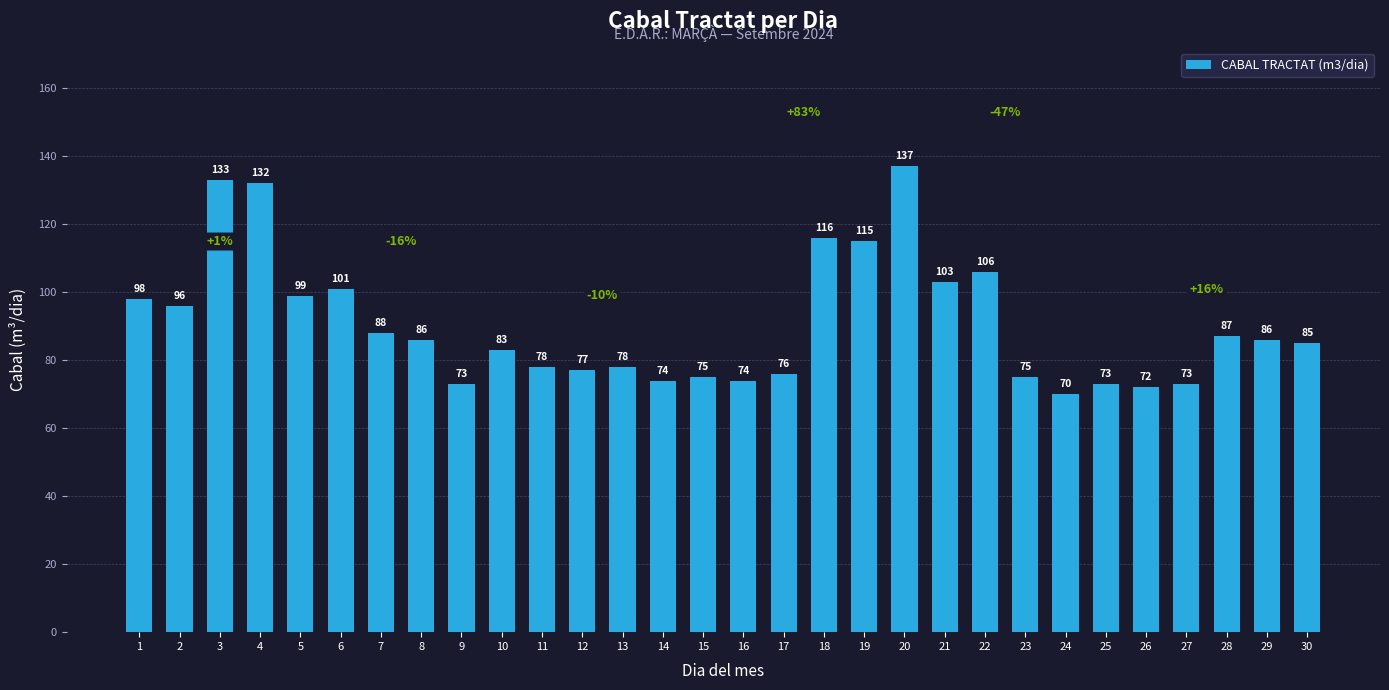

Is it true that the value at 1 is 158?

False